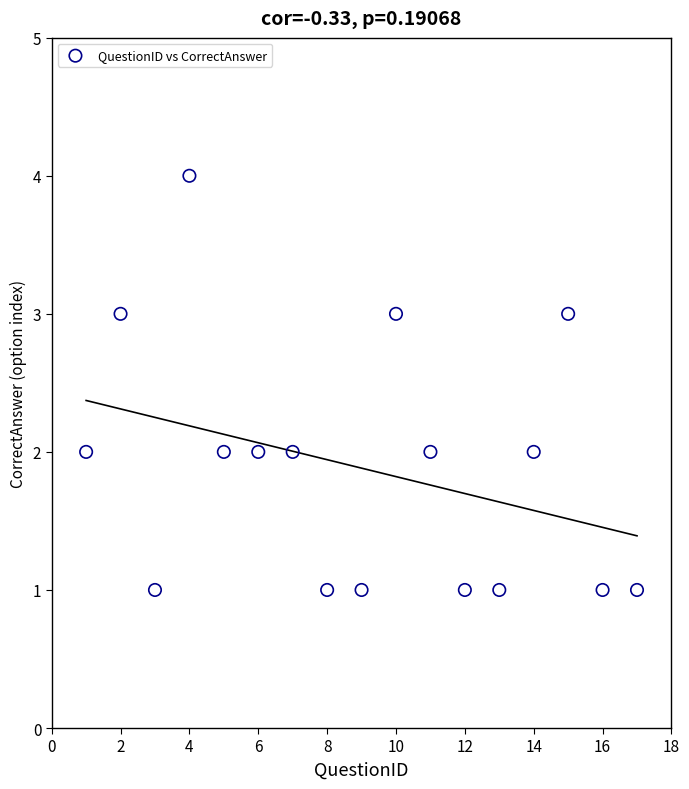

What is the range of Y values (max minus min)?

3